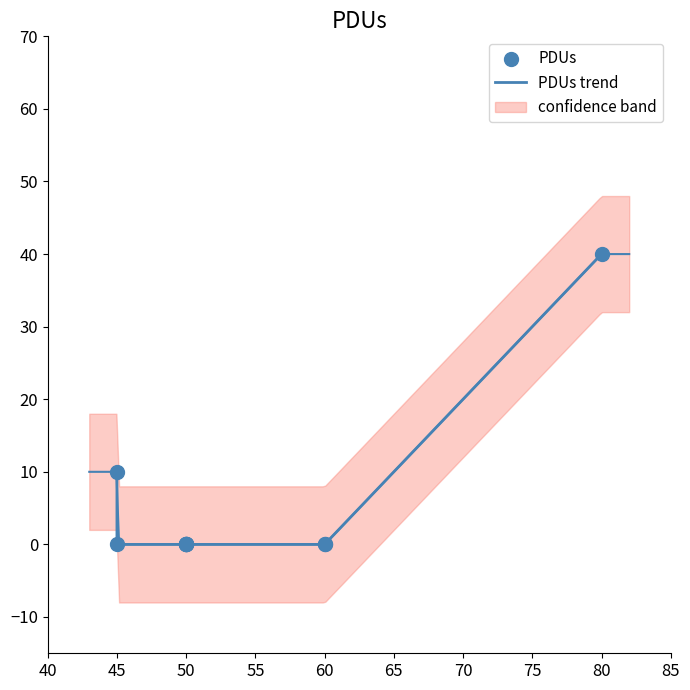

Which series contains the lowest Y value?

PDUs trend